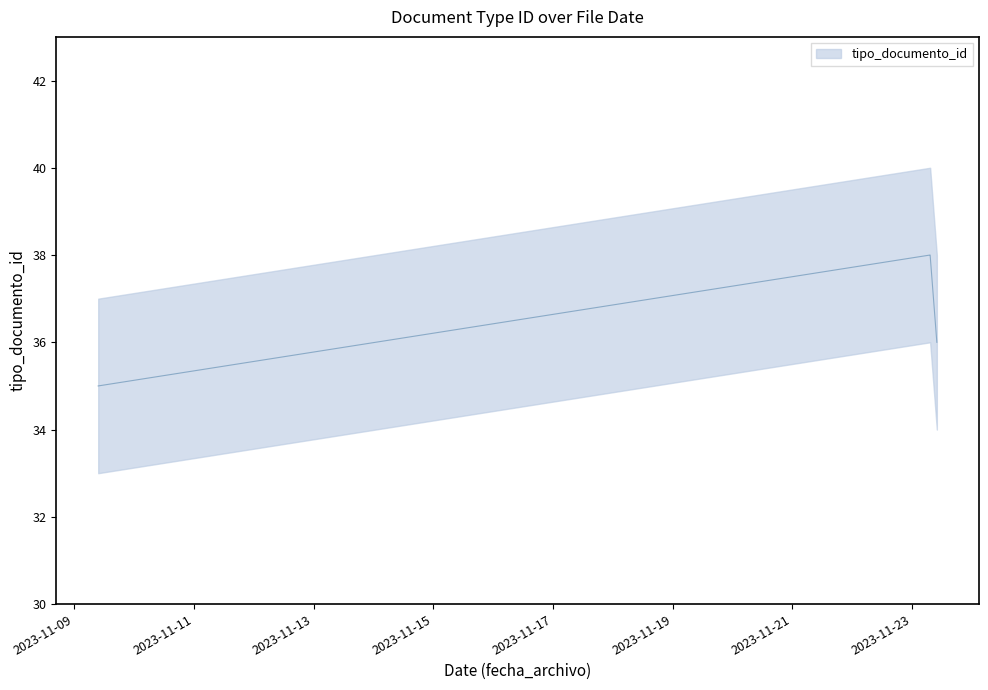

What is the label of the 10th point from the right?

2023-11-09 09:40:17